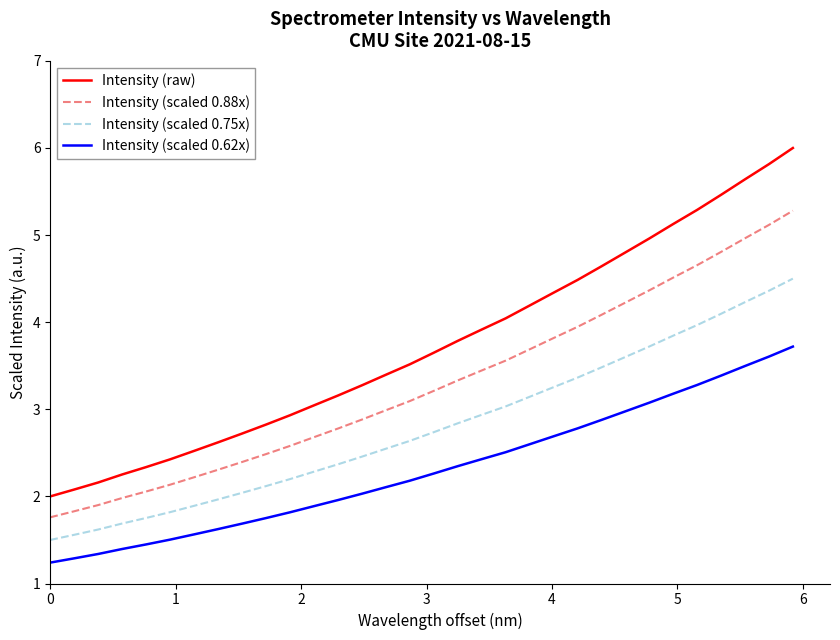

True or false: Intensity (scaled 0.88x) and Intensity (raw) cross at least once.

False